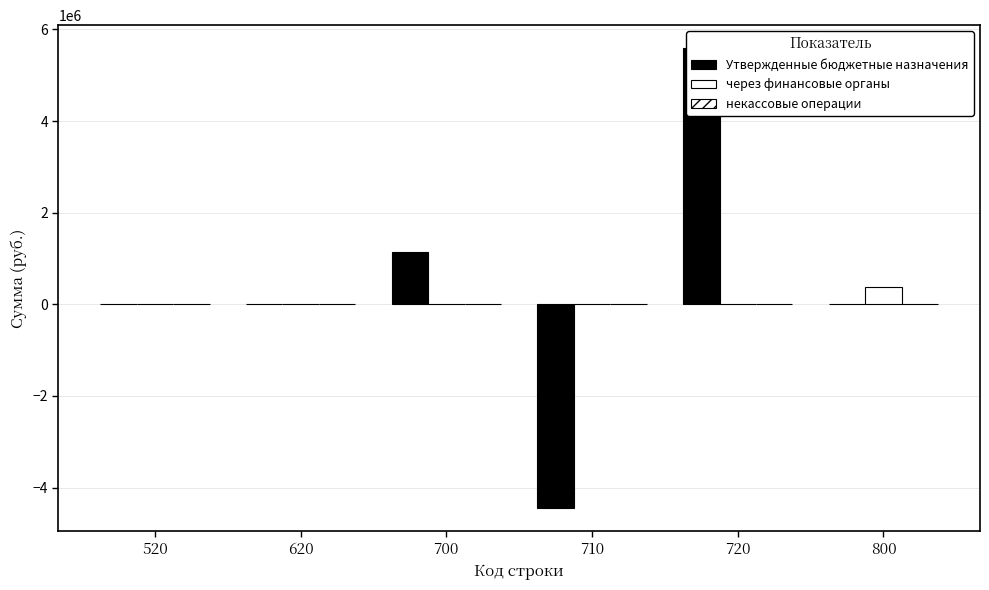

Reading left to right, what are all the values shown in this chart?

Утвержденные бюджетные назначения: 0.0	0.0	1139796.9	-4451604.0	5591400.9	0.0
через финансовые органы: 0.0	0.0	0.0	0.0	0.0	376527.1
некассовые операции: 0.0	0.0	0.0	0.0	0.0	0.0